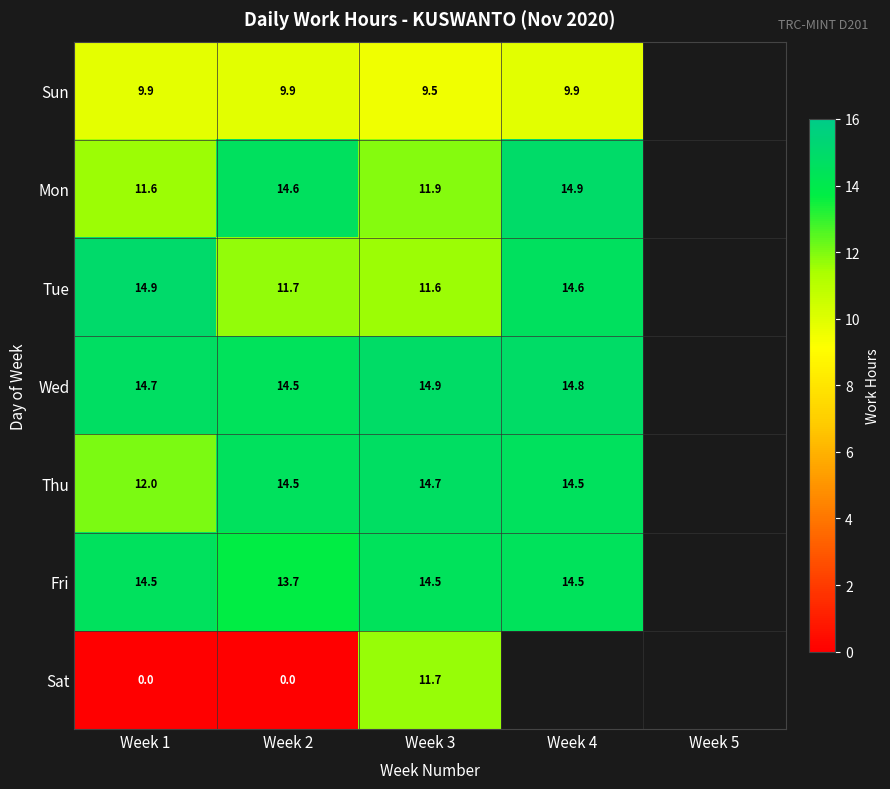

At Week 1, list the series in order from smallest to largest.

Sat, Sun, Mon, Thu, Fri, Wed, Tue